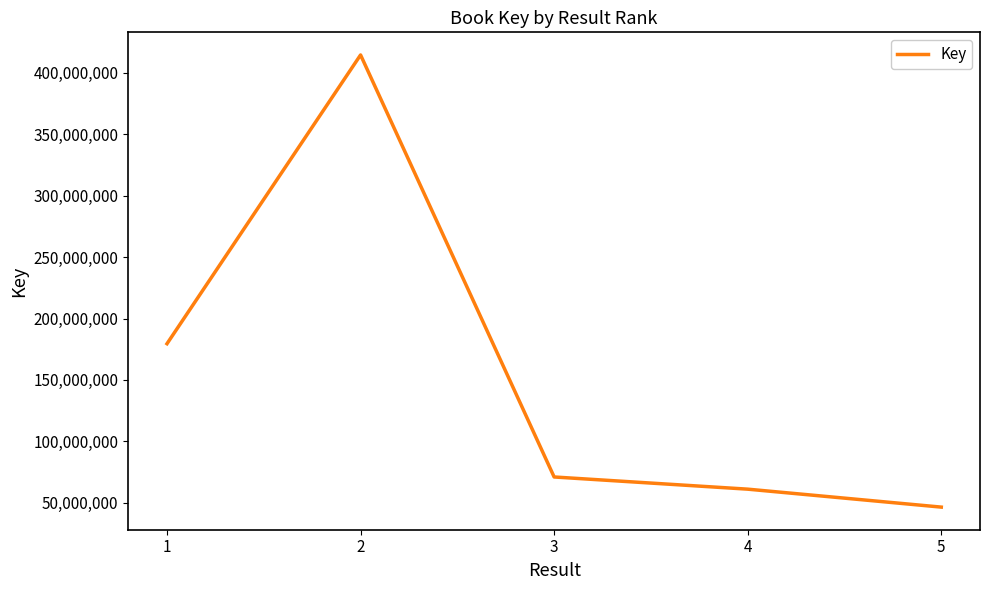

True or false: the data has more than 2 interior local peaks.

False